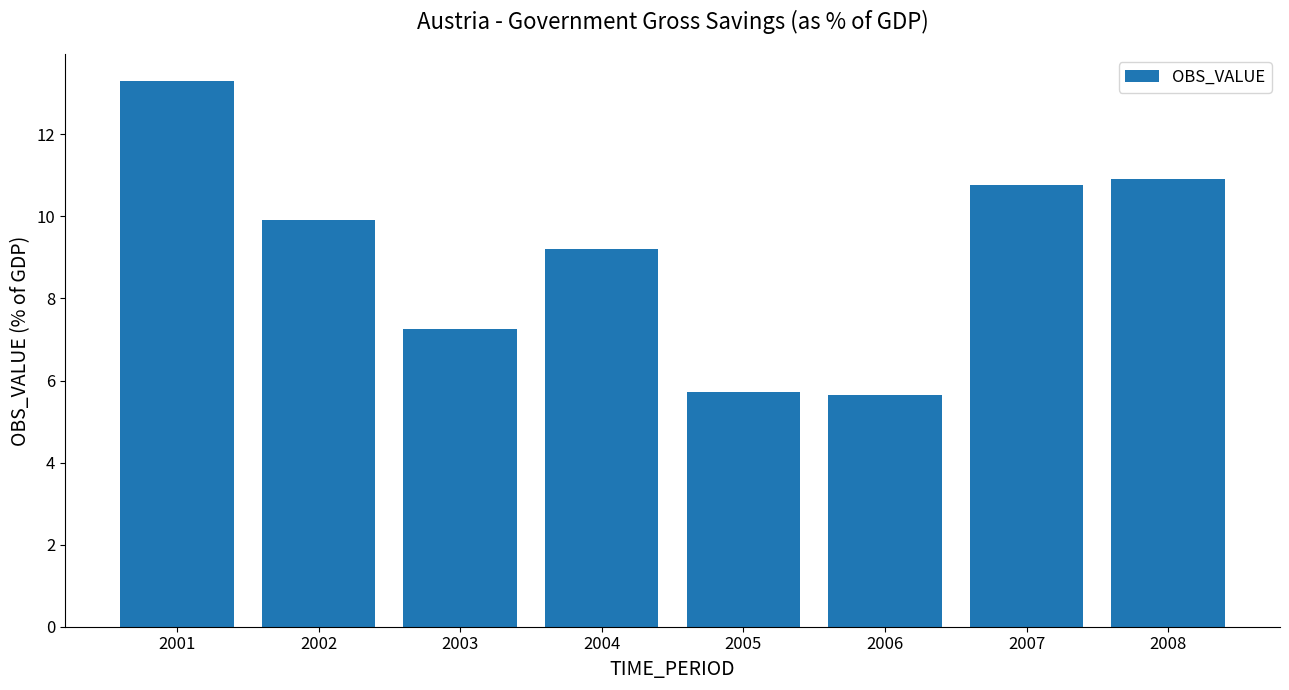

Reading left to right, extract all data points from this chart.

13.3	9.9	7.3	9.2	5.7	5.7	10.8	10.9